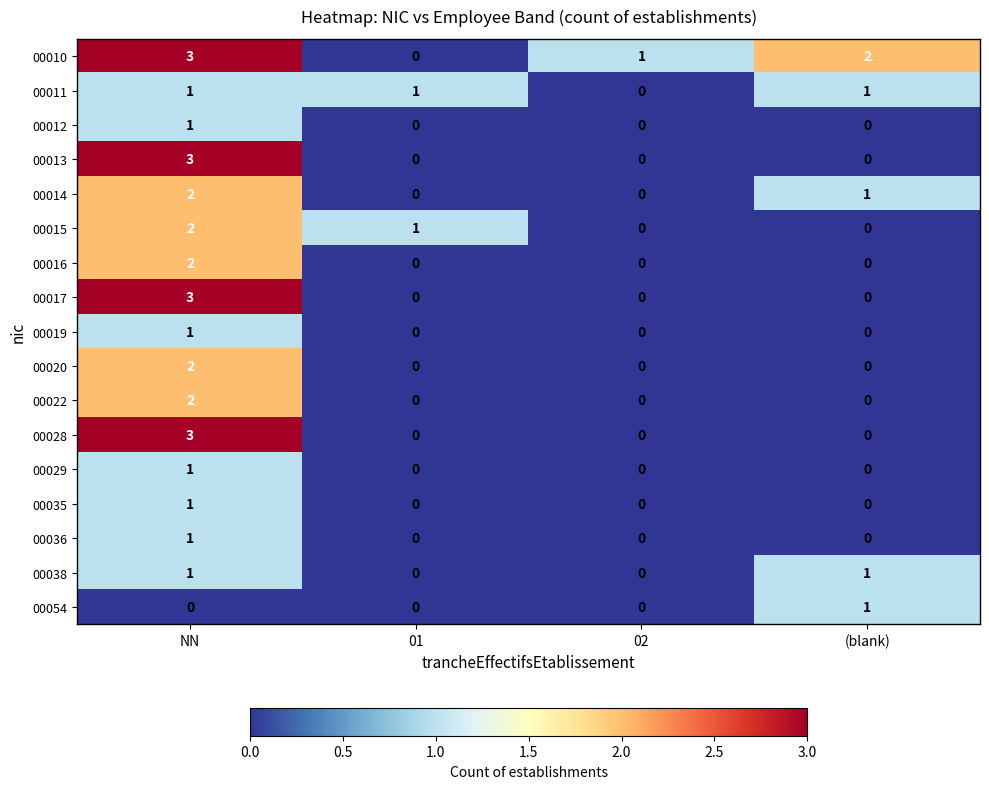

Between 01 and (blank), which series saw the biggest shift?

00010